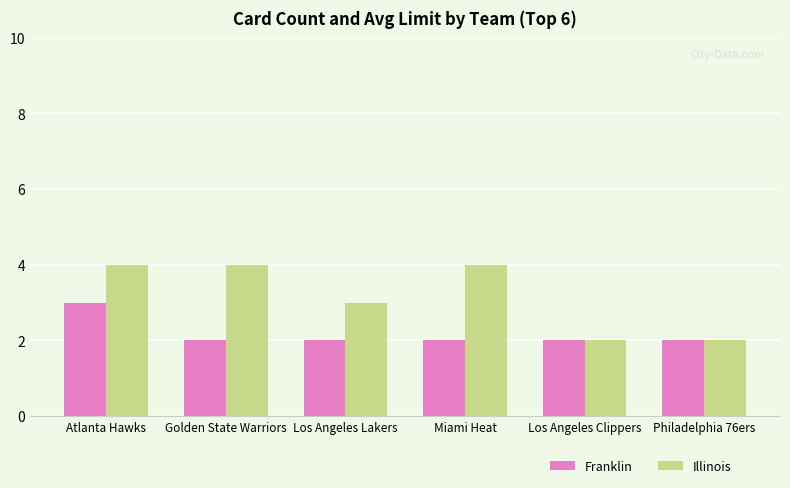

What is the sum of the Franklin values at Los Angeles Lakers and Atlanta Hawks?

5